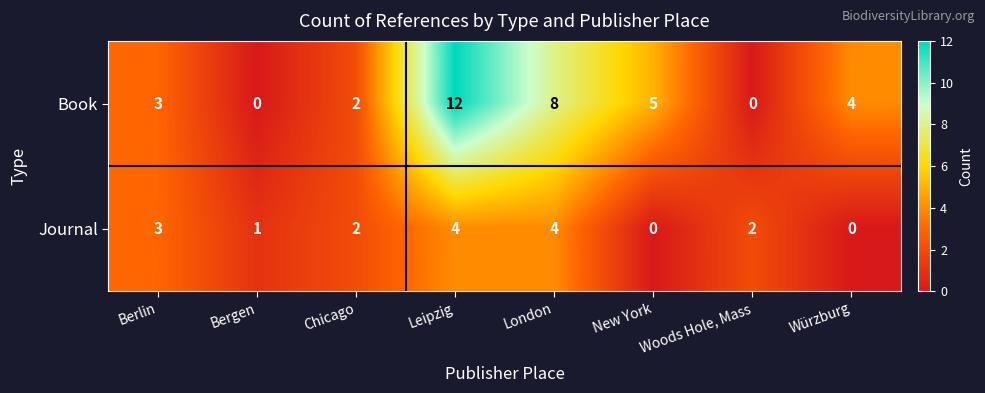

What is the greatest value displayed?

12